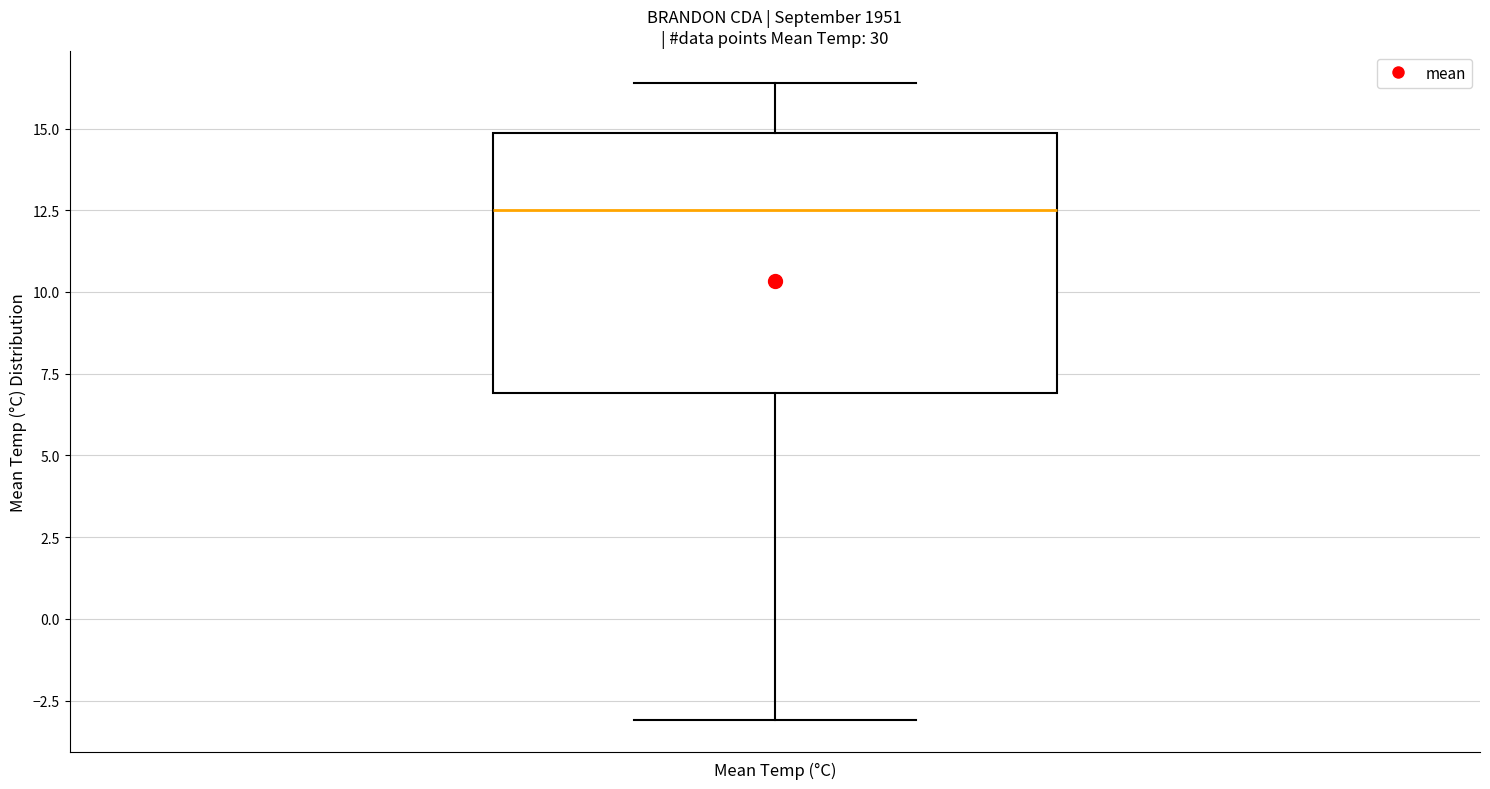

Where does the median line of the box for Mean Temp (°C) sit on the y-axis? The values are not printed on the chart, so give them approximately, as read against the axis.

12.5